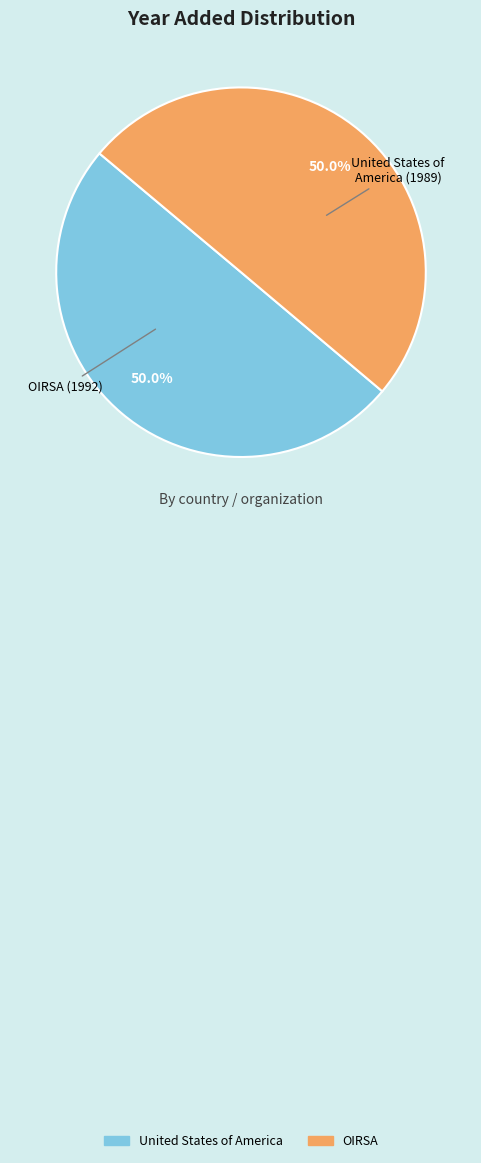

What is the ratio of the value at United States of America to the value at OIRSA?

1.0